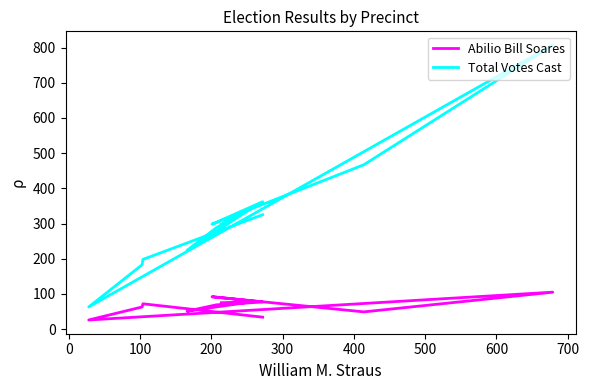

How many values in the Abilio Bill Soares series are below 72?

6